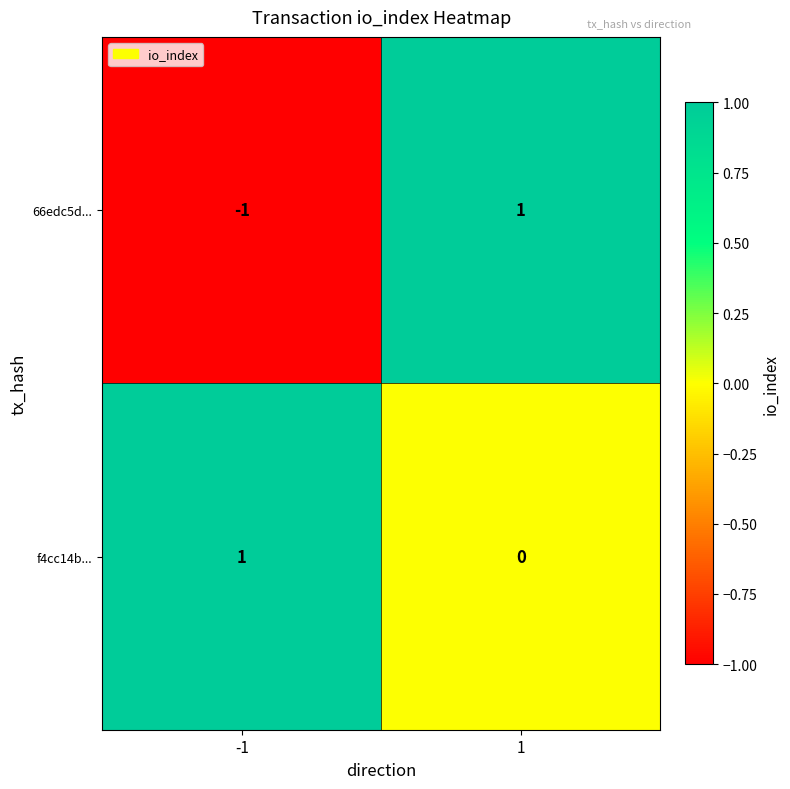

List the series in order of their overall mean, highest first.

f4cc14b..., 66edc5d...